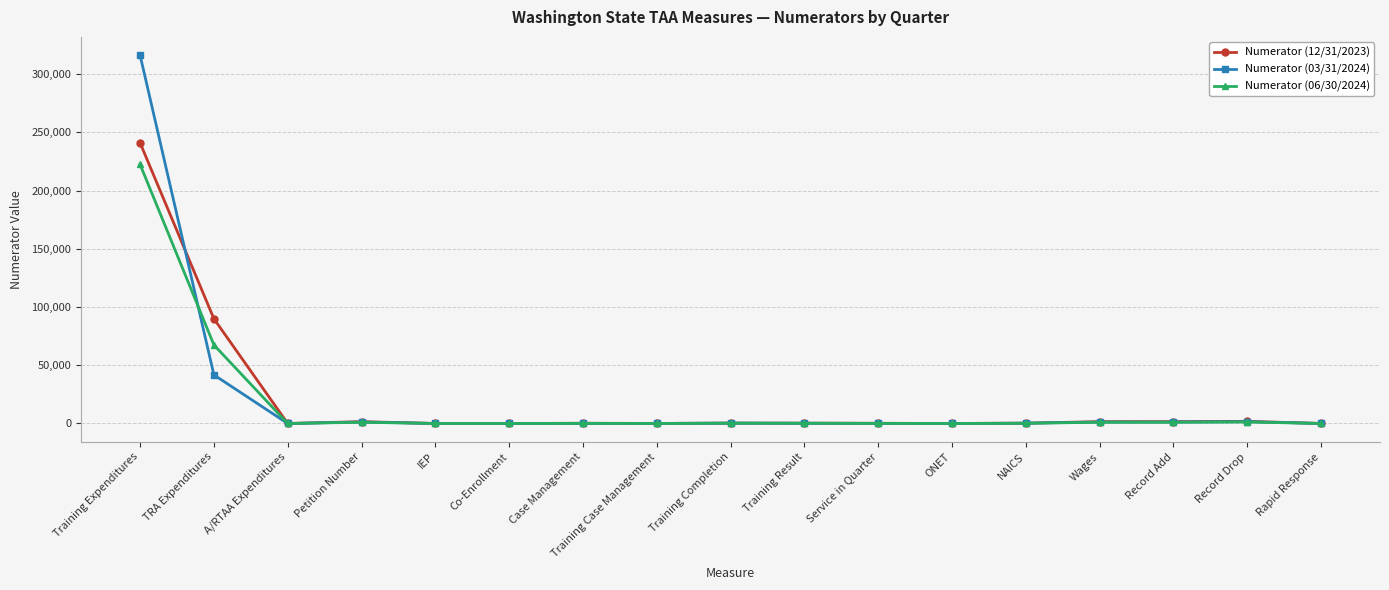

Which category has the highest value in the Numerator (06/30/2024) series?

Training Expenditures